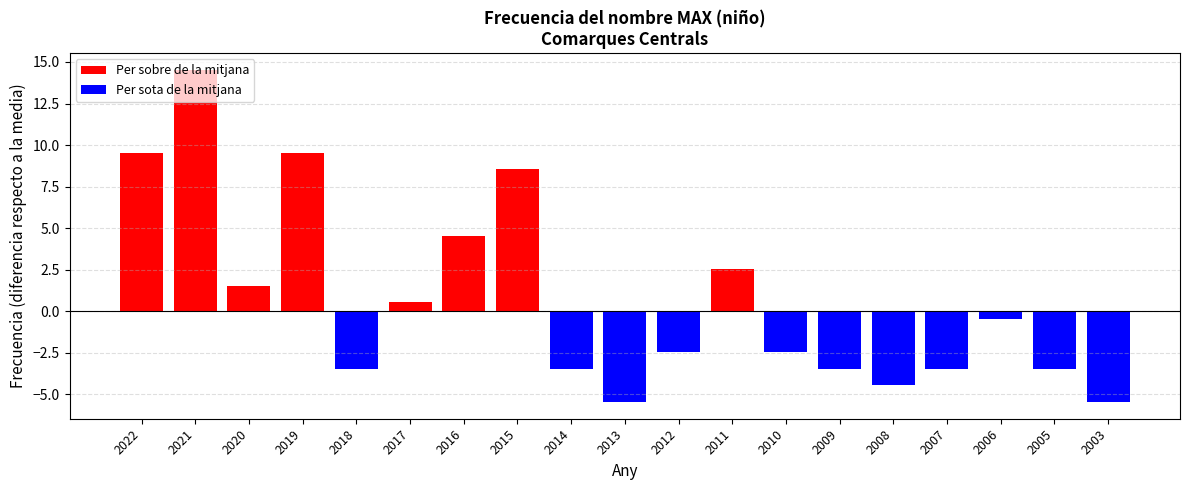

List the labels in order of value, largest first.

2021, 2022, 2019, 2015, 2016, 2011, 2020, 2017, 2006, 2012, 2010, 2018, 2014, 2009, 2007, 2005, 2008, 2013, 2003